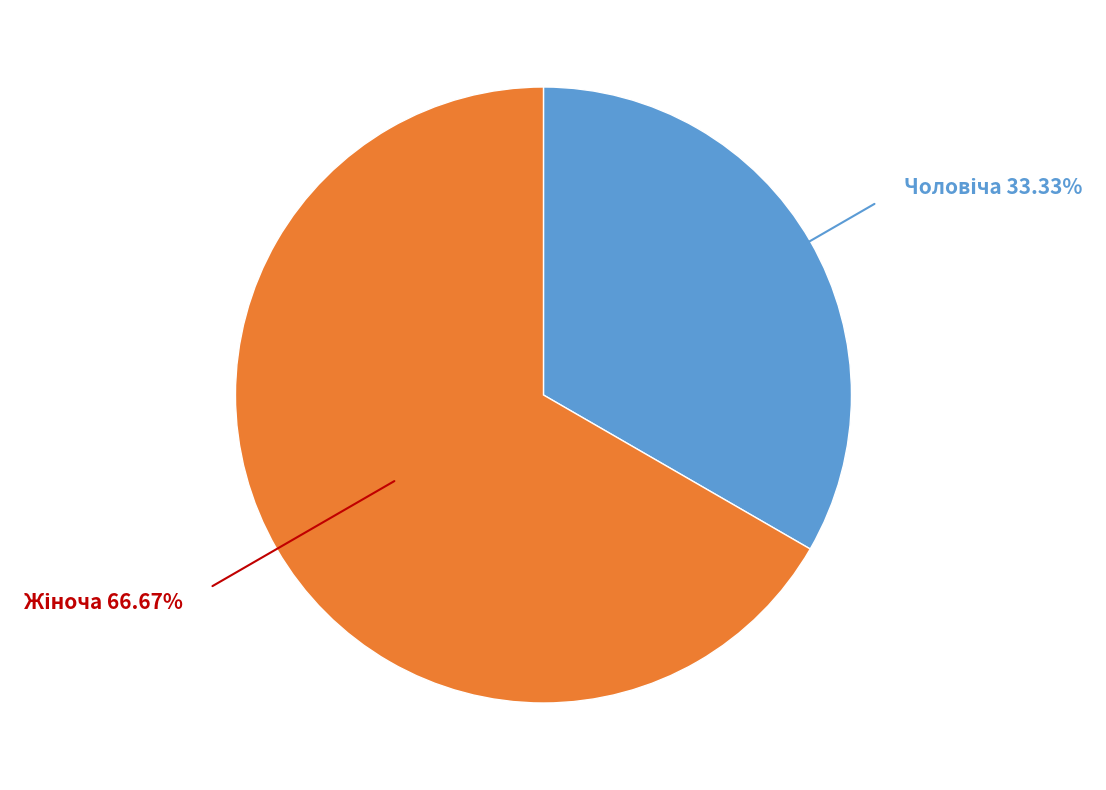

To the nearest percent, what is the combined percentage of Чоловіча and Жіноча?

100%